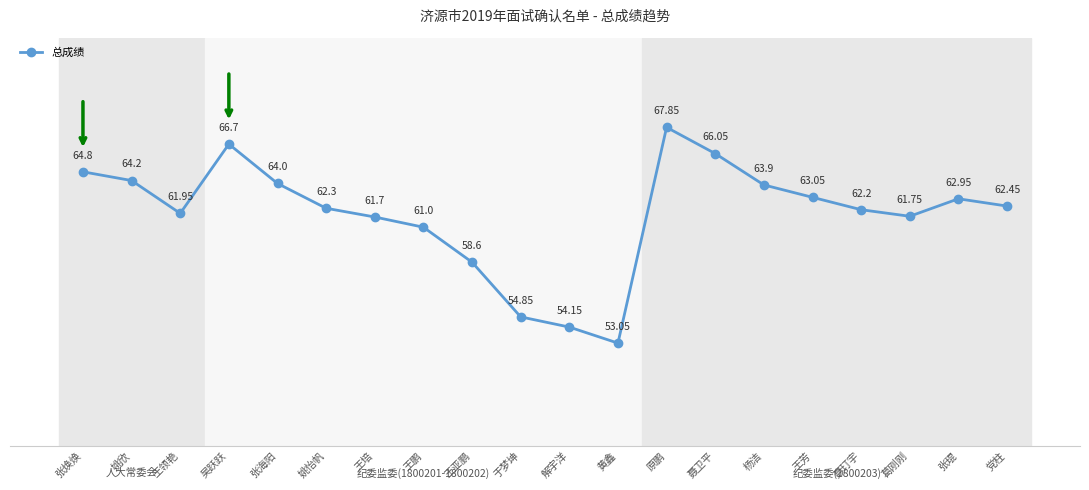

How many values exceed 62?

12